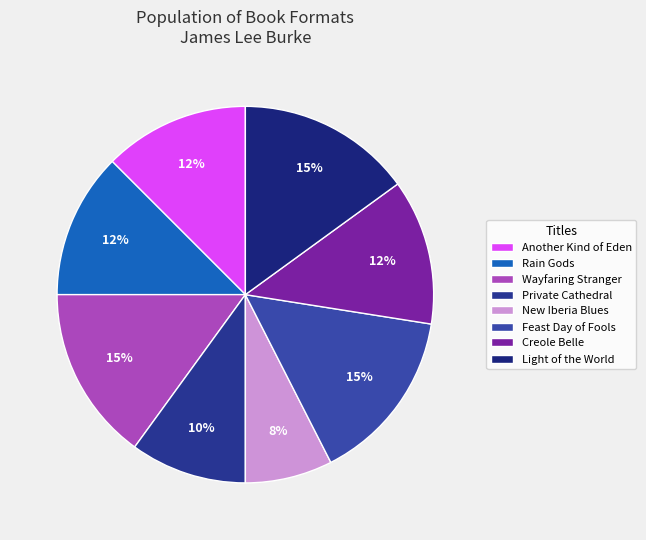

What is the total percentage of Creole Belle and Wayfaring Stranger?

27.5%